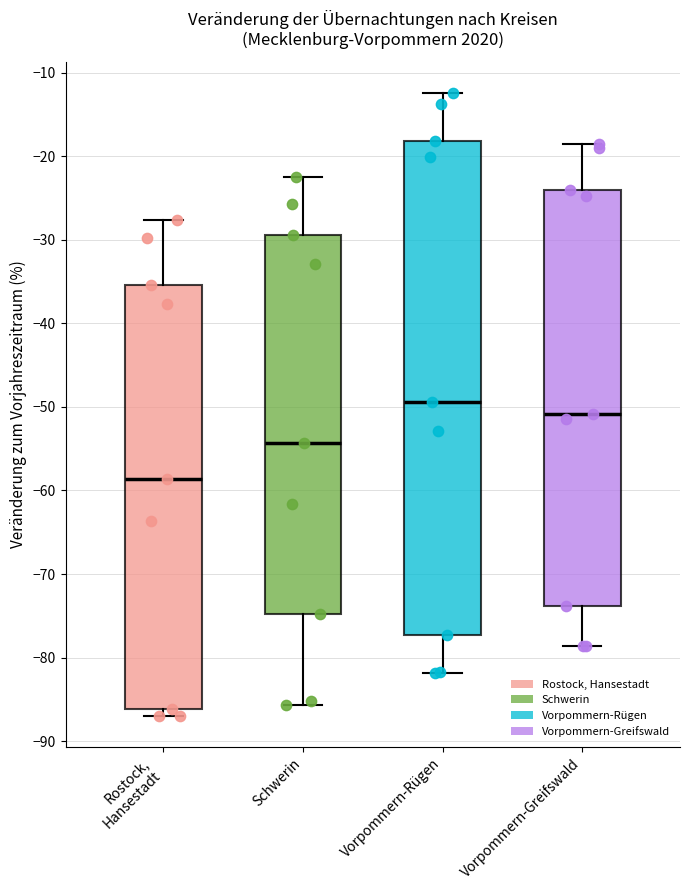

Which box has the highest median line?

Vorpommern-Rügen